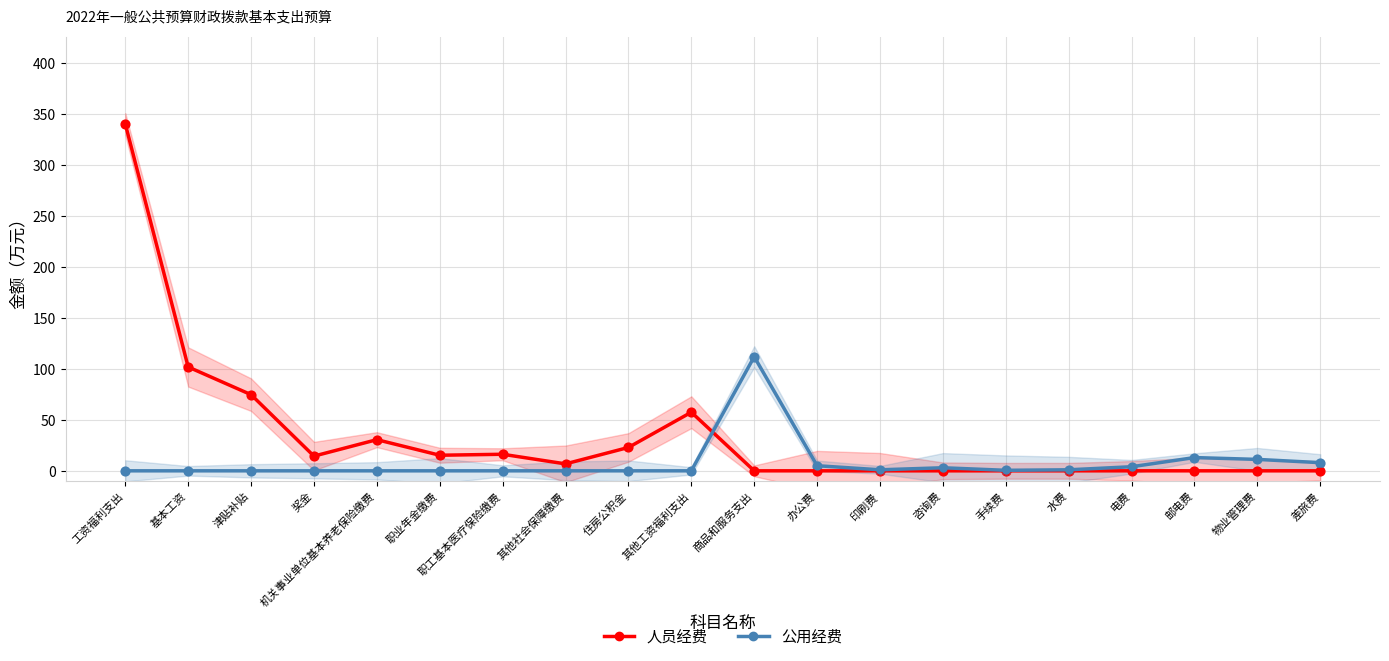

Which series contains the lowest Y value?

人员经费